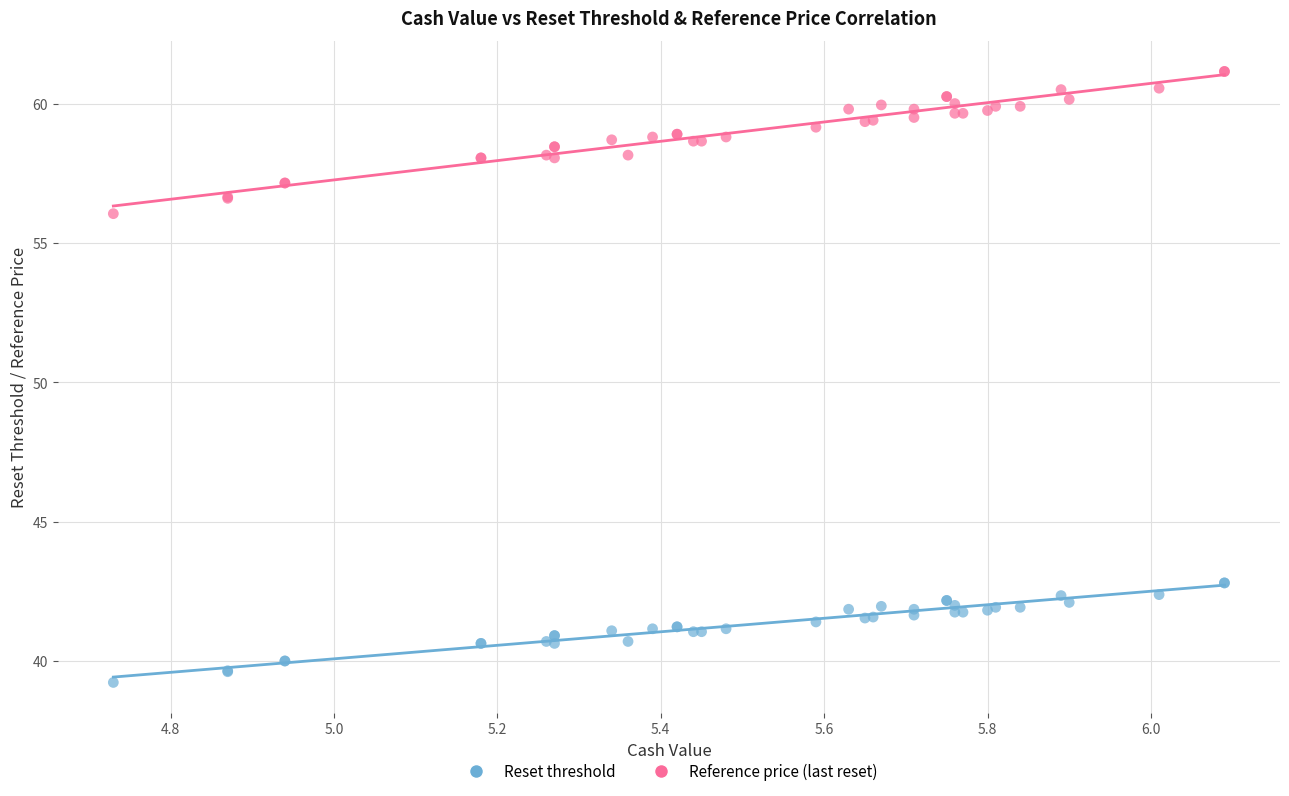

What are all the series names shown in the legend?

Reset threshold, Reference price (last reset)